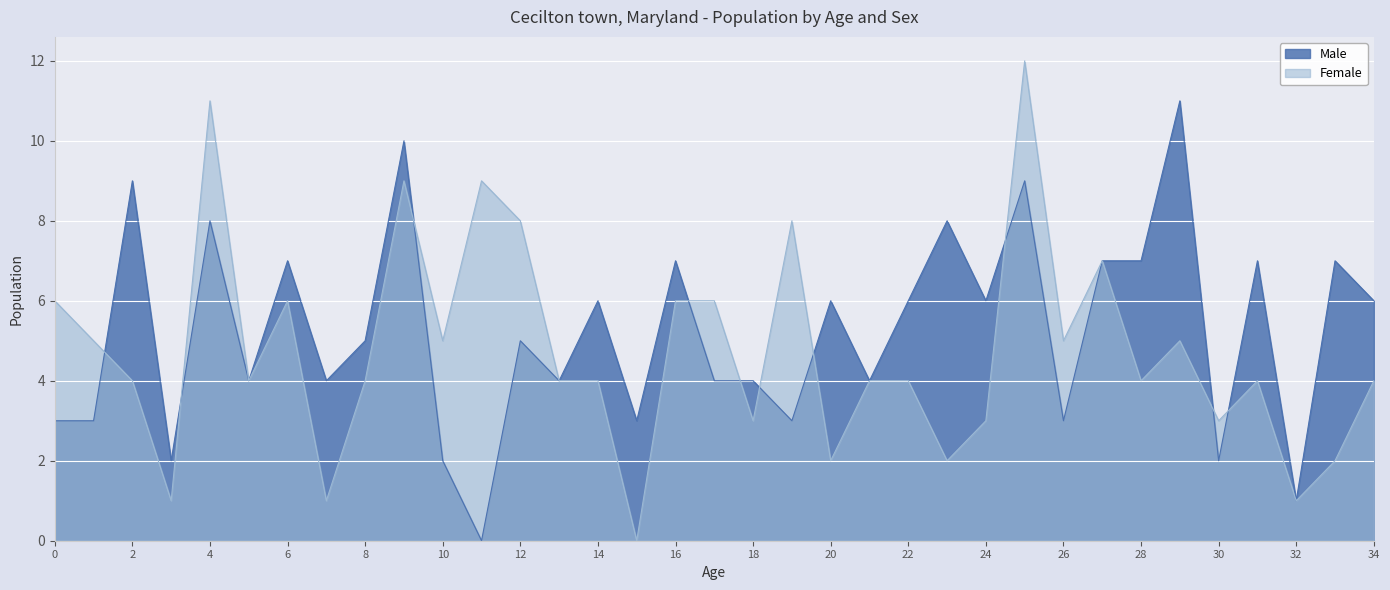

How many intersections are there between Male and Female?

10